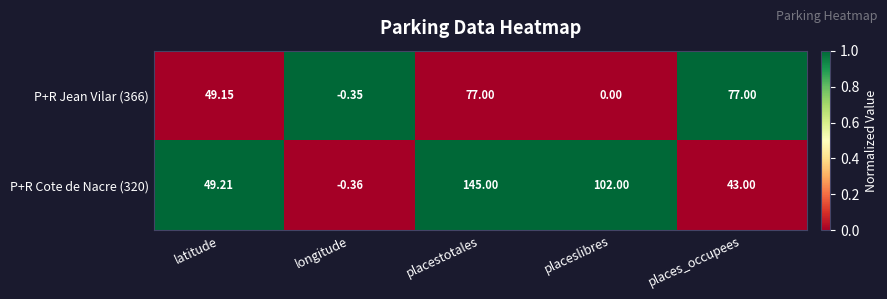

Which category has the highest value in the P+R Cote de Nacre (320) series?

placestotales